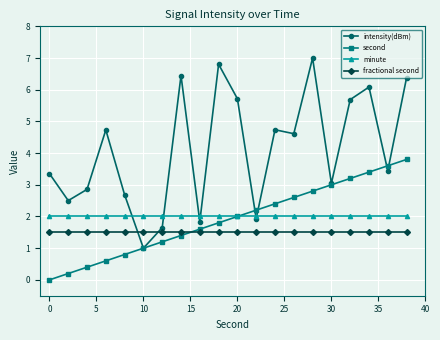

What is the difference between the maximum and minimum values in the second series?

3.8